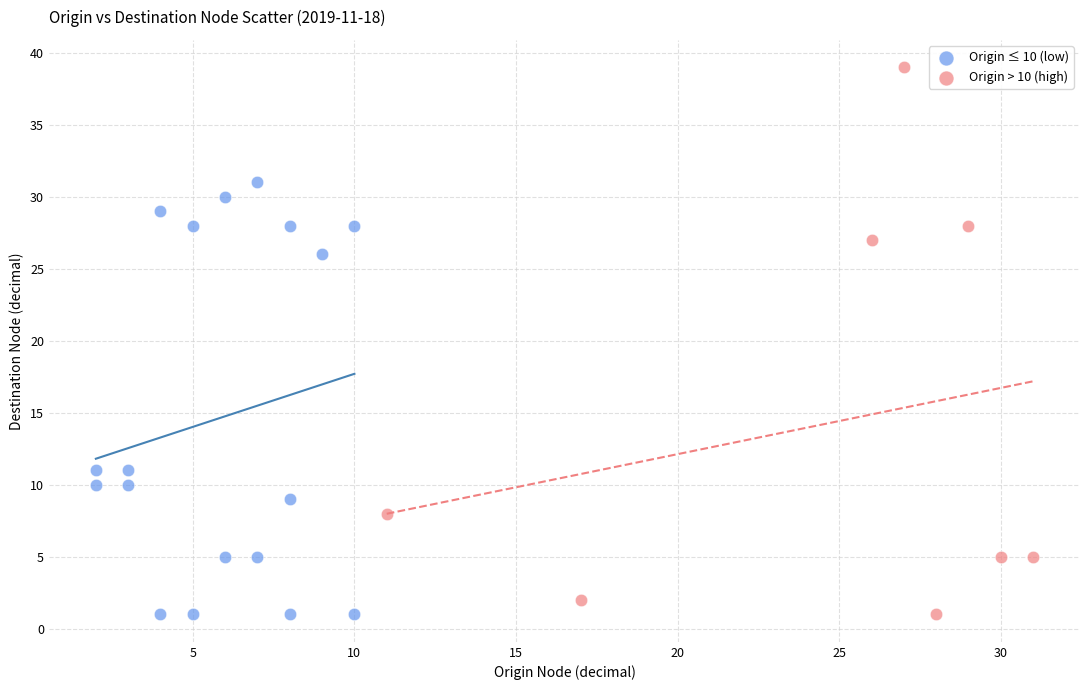

What are all the series names shown in the legend?

Origin ≤ 10 (low), Origin > 10 (high)